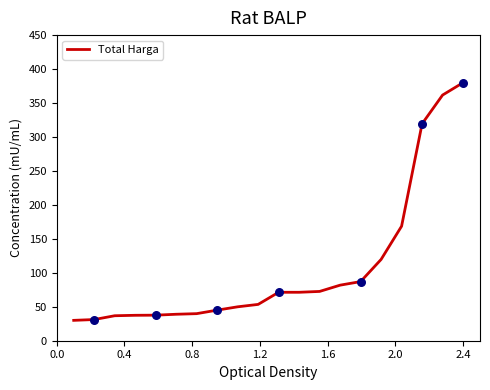

What is the minimum value shown in the chart?

30.0